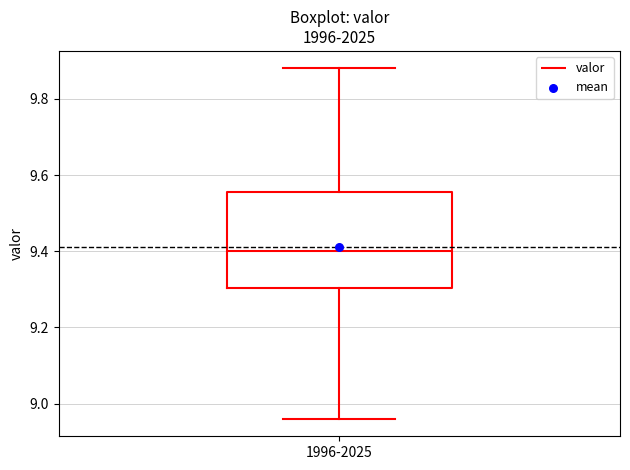

Read this box plot against the y-axis: the position of the median line, the range covered by the box, and the ends of both whiskers. The values are not printed on the chart, so give them approximately, as read against the axis.

median 9.40, box 9.30 to 9.56, whiskers 8.96 to 9.88